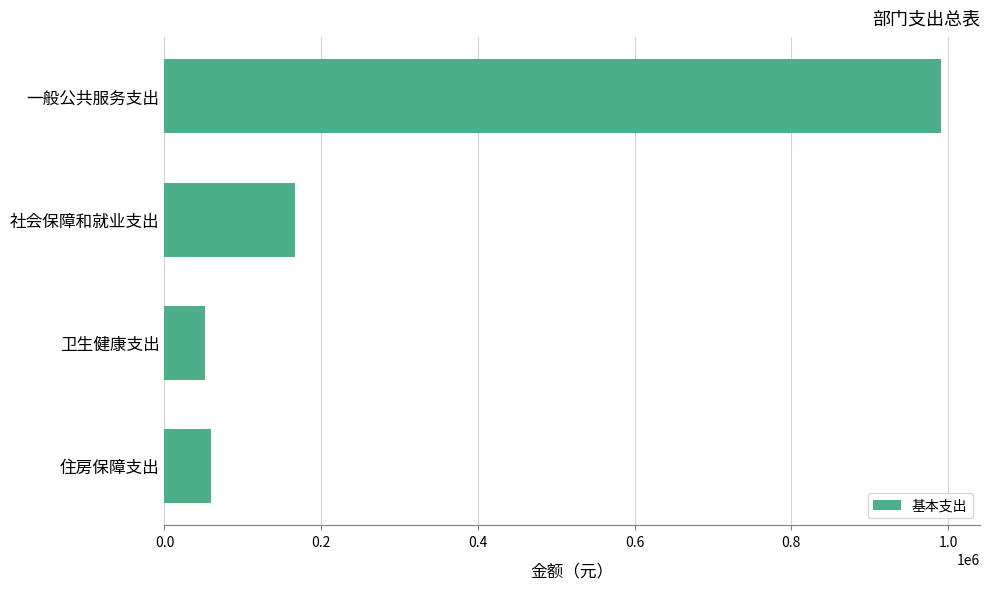

What is the label of the 2nd bar from the bottom?

卫生健康支出